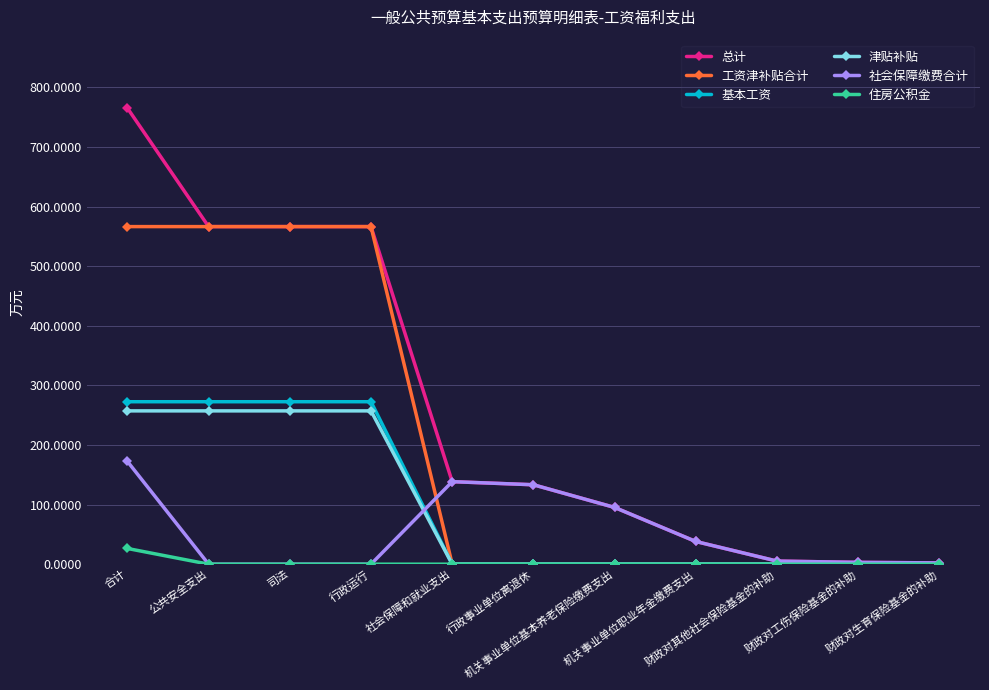

At how many categories does at least one series exceed 204?

4